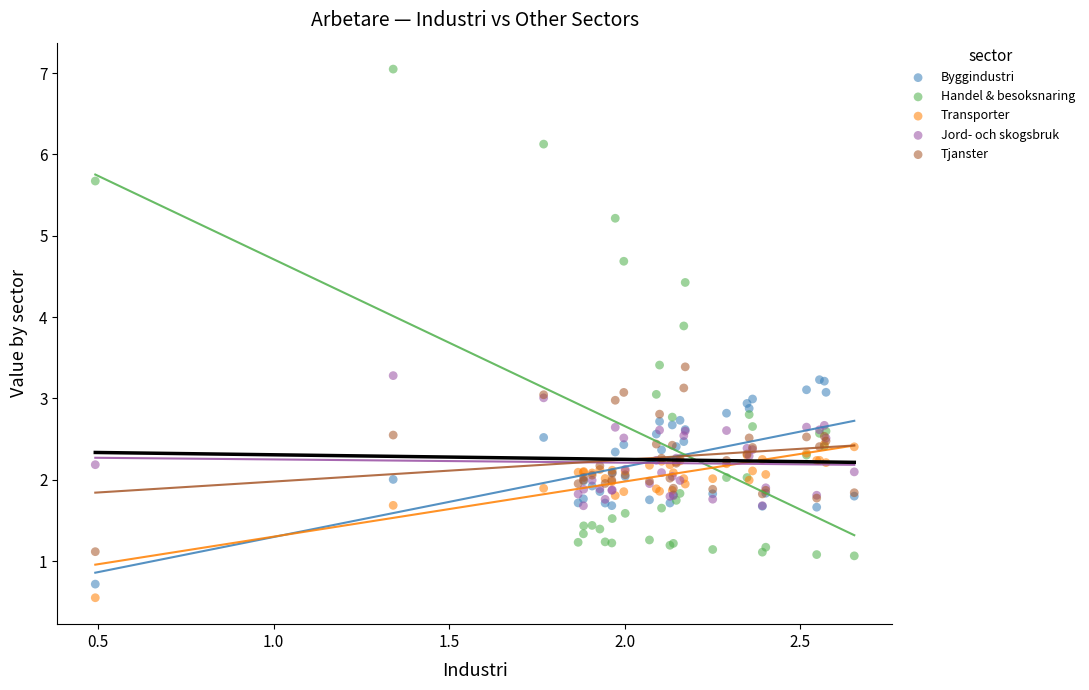

Which series contains the lowest Y value?

Transporter